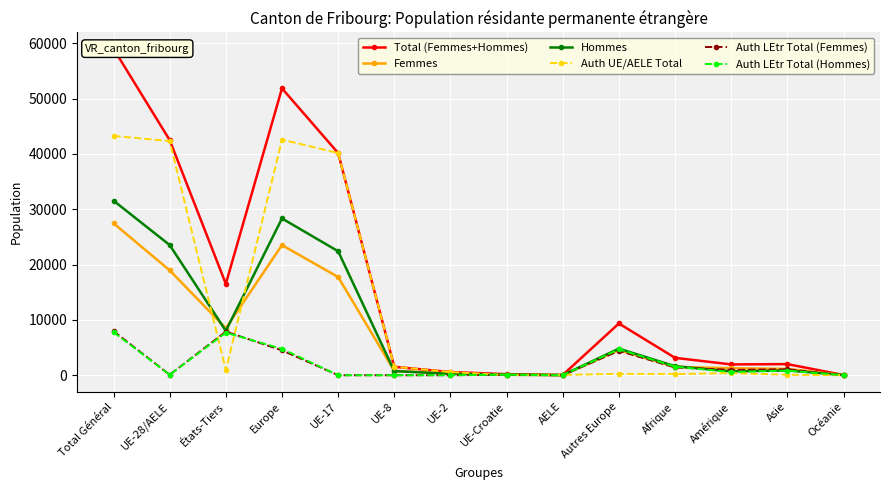

Where is Auth LEtr Total (Hommes) nearest to the value 3889?

Autres Europe